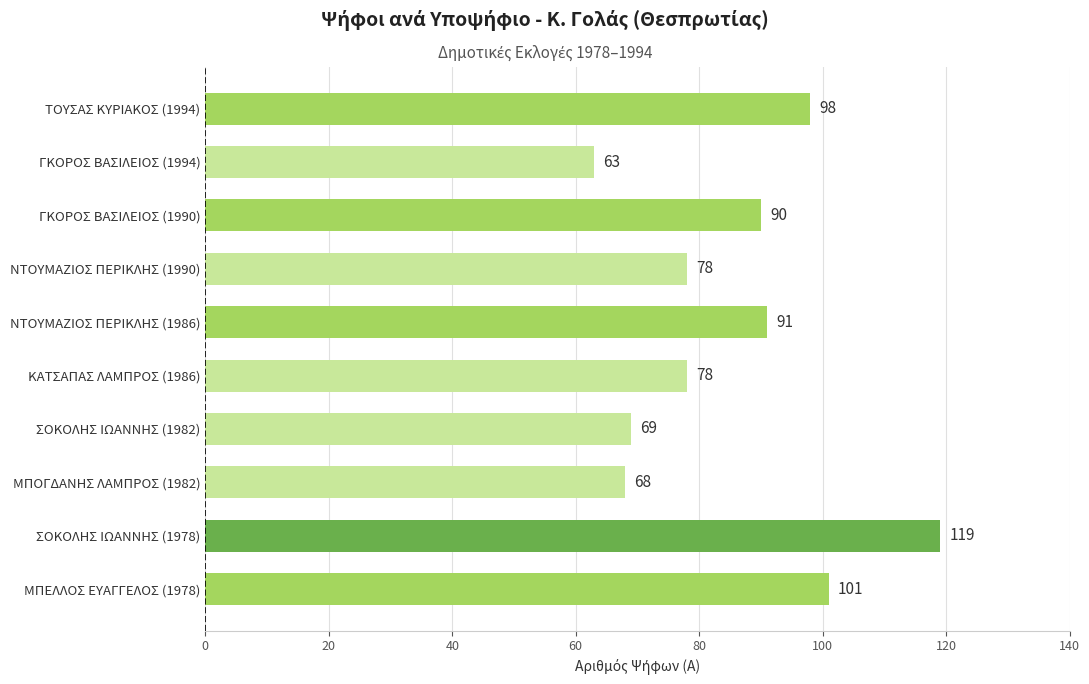

Does the chart contain stacked bars?

No